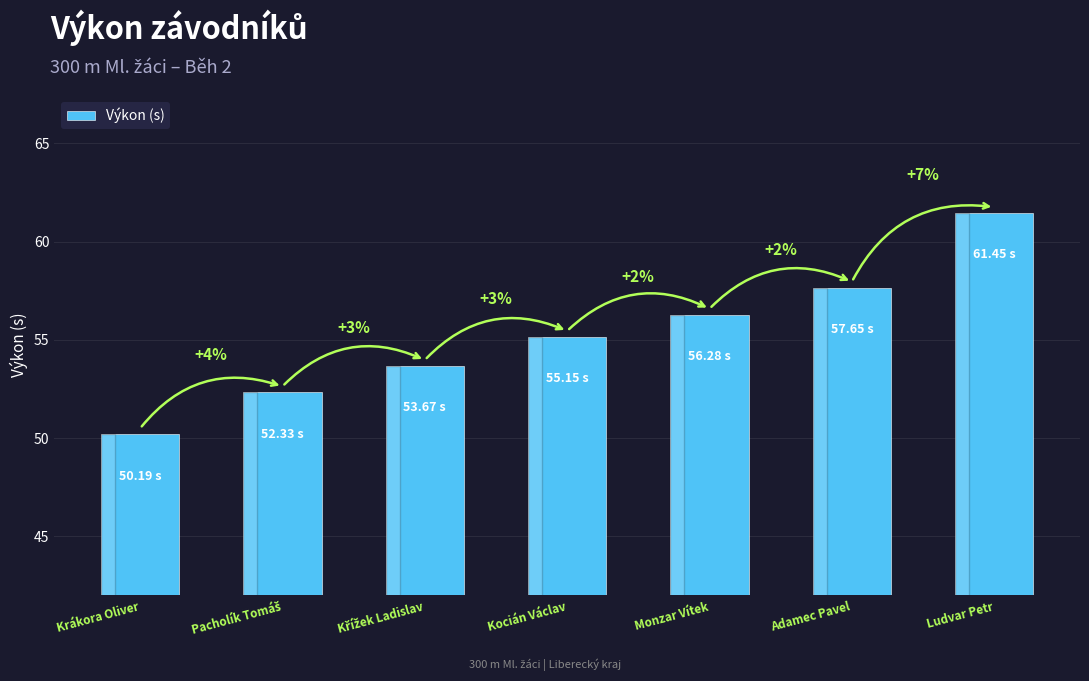

Where does the data first go above 55?

Kocián Václav